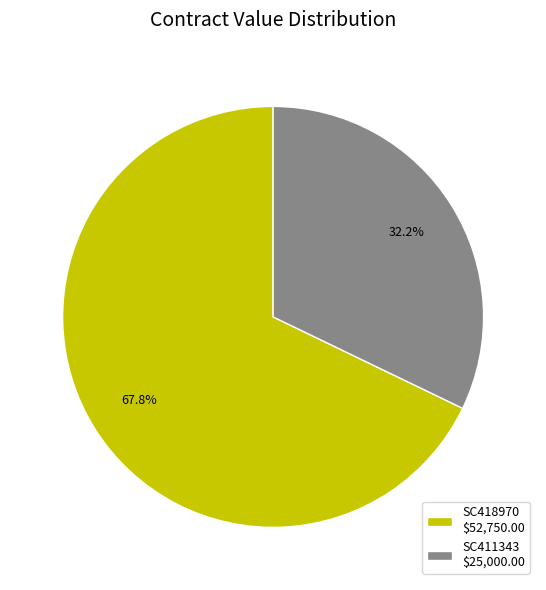

What is the smallest slice in the pie chart?

SC411343